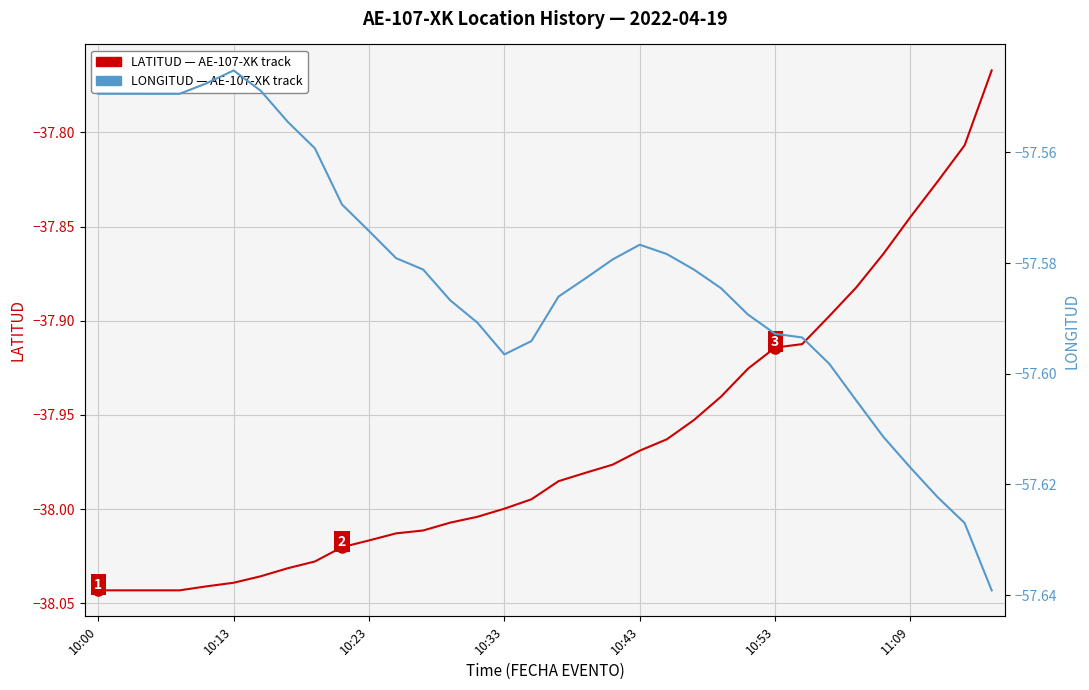

What is the label of the 10th point from the left?

9